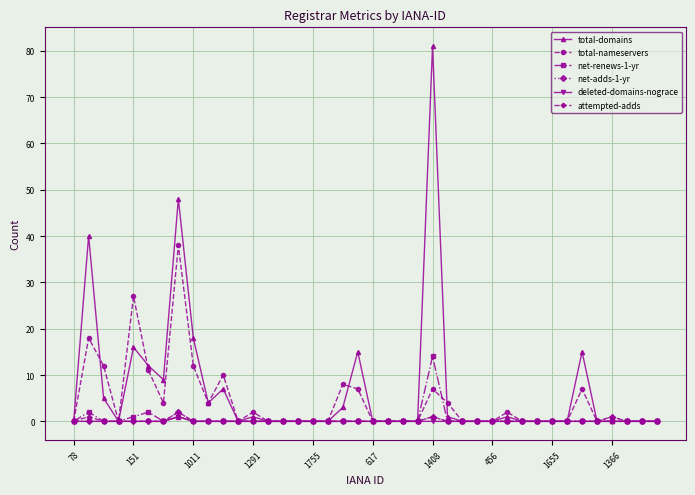

Which series has the largest range (max minus min)?

total-domains